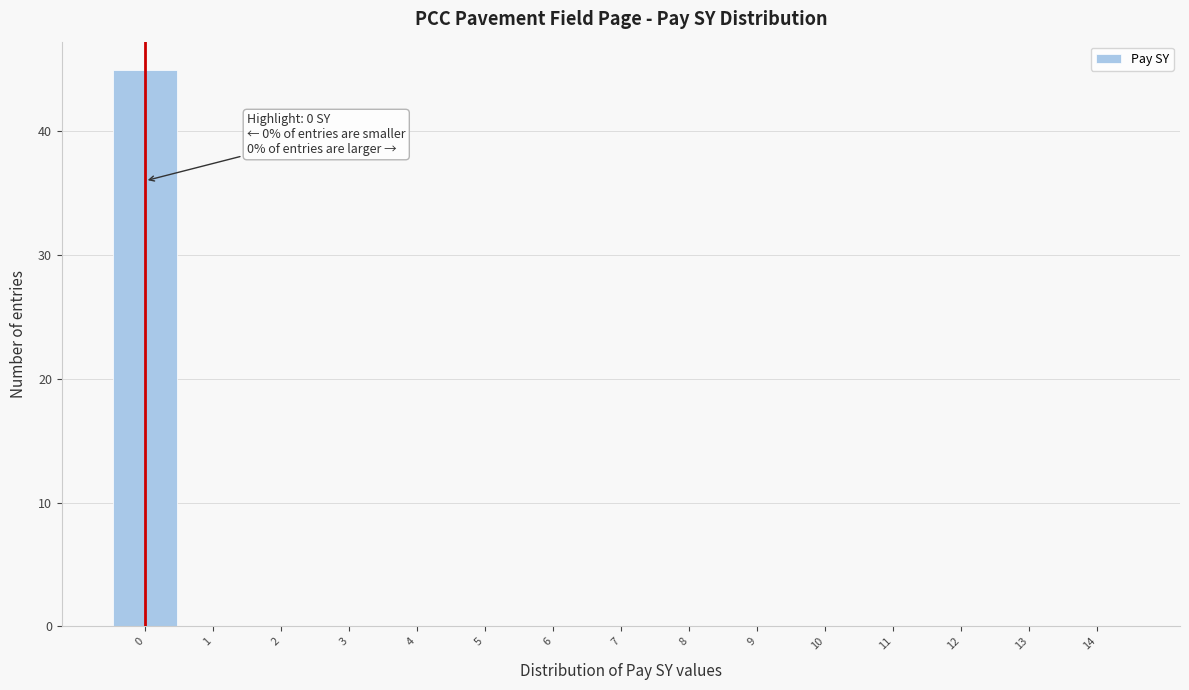

Over which range of the x-axis is the bar tallest?

-0.5 to 0.5